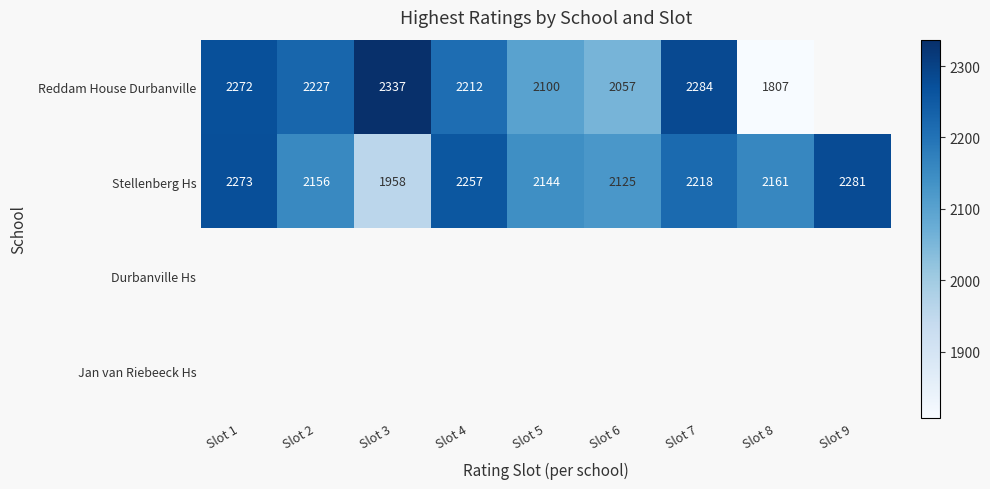

Is it true that Stellenberg Hs equals 2787 at Slot 6?

False